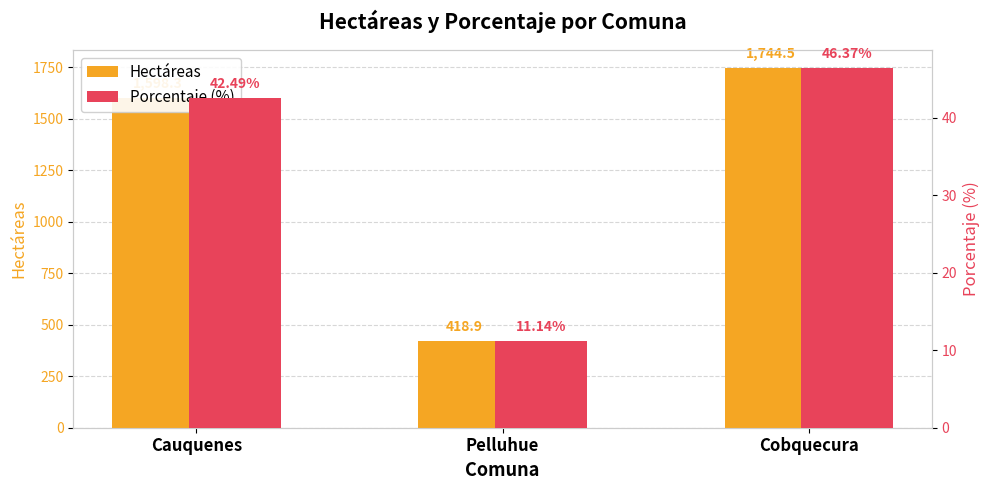

What are all the series names shown in the legend?

Hectáreas, Porcentaje (%)